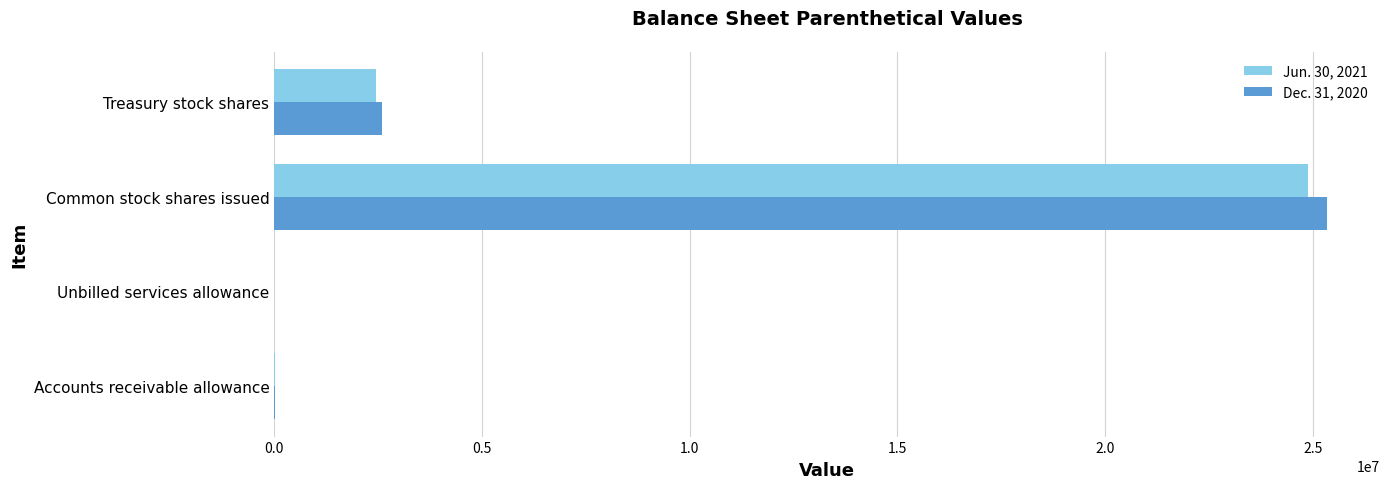

Which series has the largest range (max minus min)?

Dec. 31, 2020